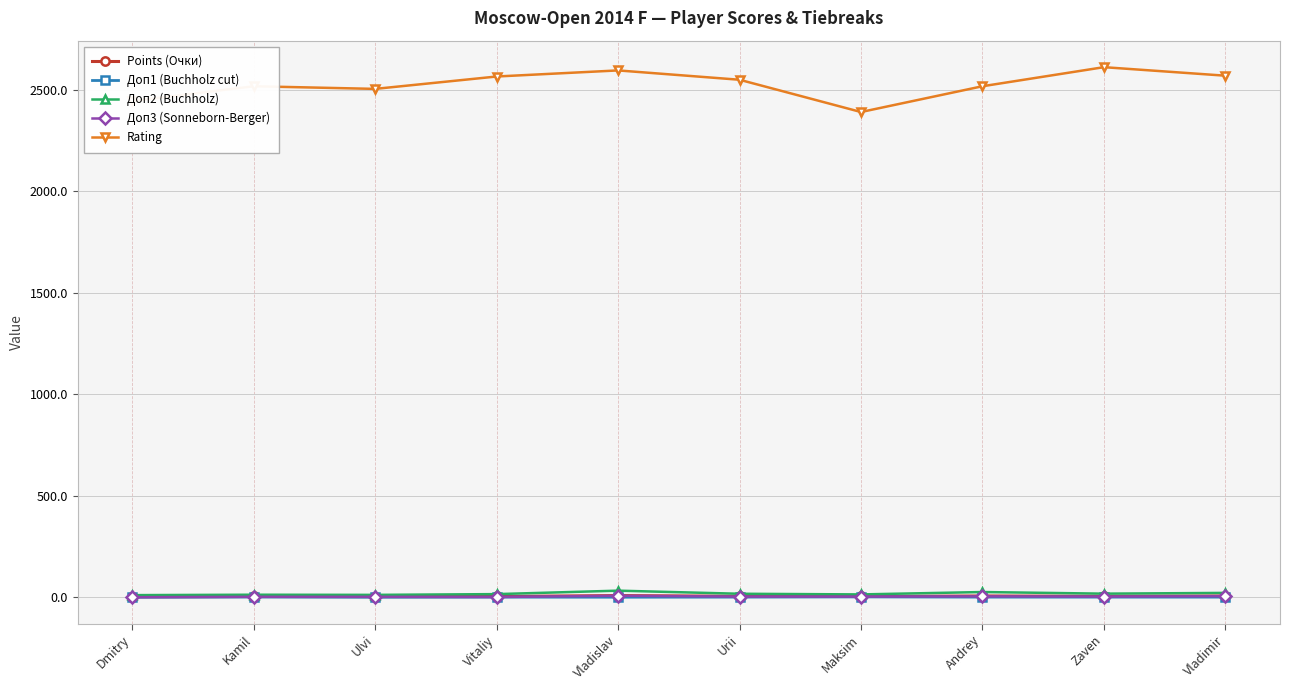

True or false: Rating and Доп2 (Buchholz) cross at least once.

False